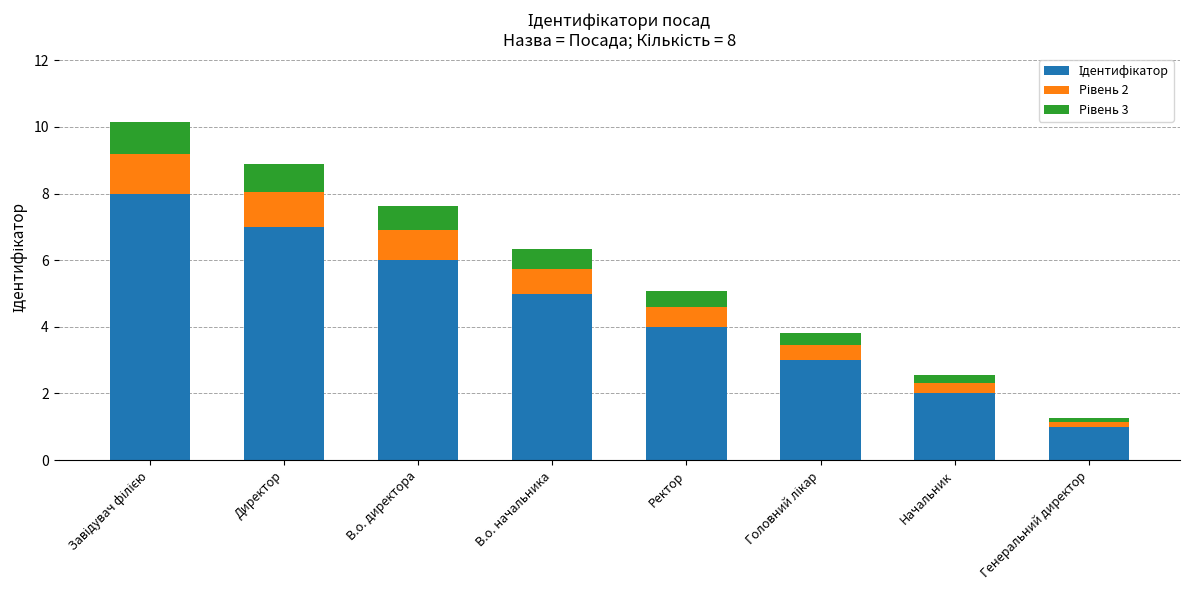

Does the chart contain stacked bars?

Yes